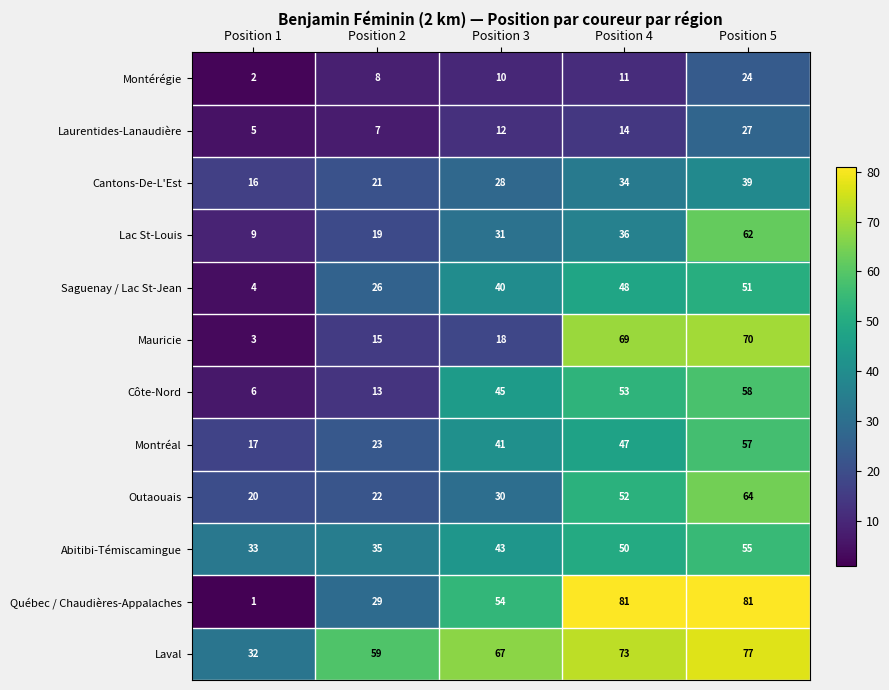

At which label does Laurentides-Lanaudière reach its peak?

Position 5